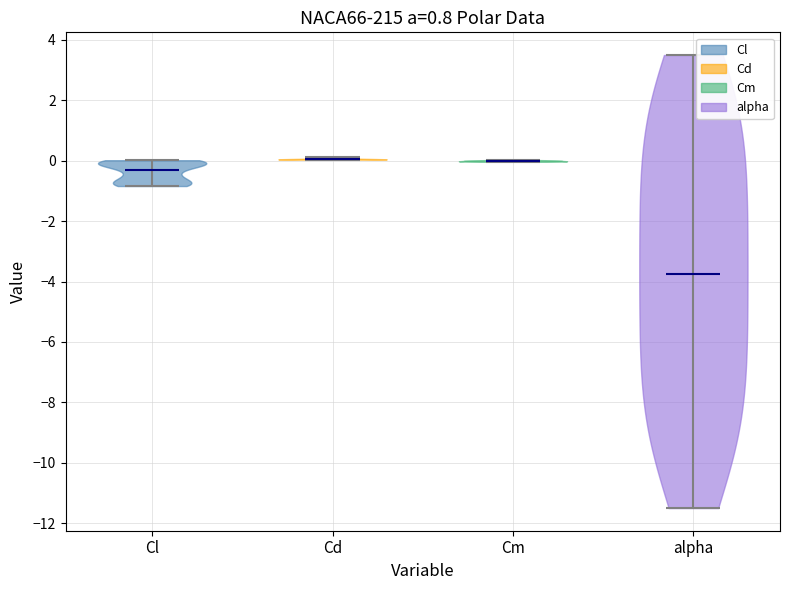

Reading left to right, read every violin against the y-axis: where its median line is, and the lowest and highest points it reaches. The values are not printed on the chart, so give them approximately, as read against the axis.

Cl: median line -0.2, lowest point -0.8, highest point 0.0
Cd: median line 0.0, lowest point 0.0, highest point 0.2
Cm: median line 0.0, lowest point 0.0, highest point 0.0
alpha: median line -3.8, lowest point -11.4, highest point 3.6